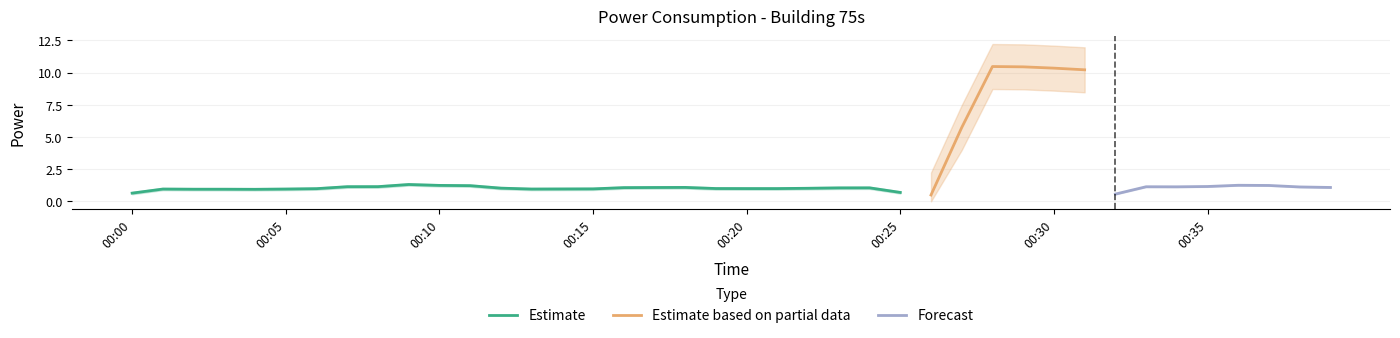

The Estimate series shows 0.6 at 00:00. True or false?

True